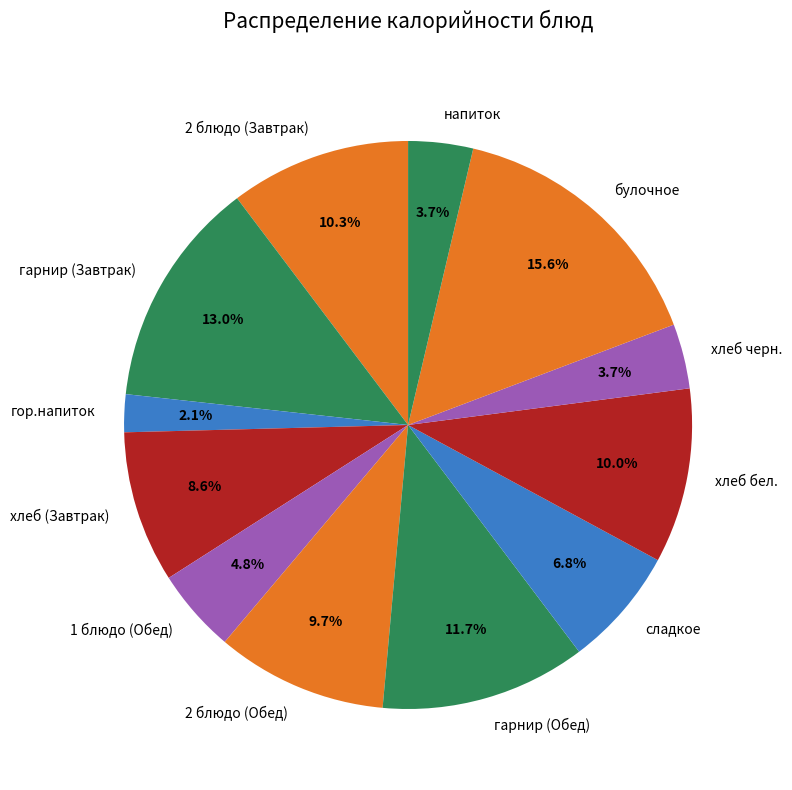

Is it true that булочное is 25% of the pie?

False